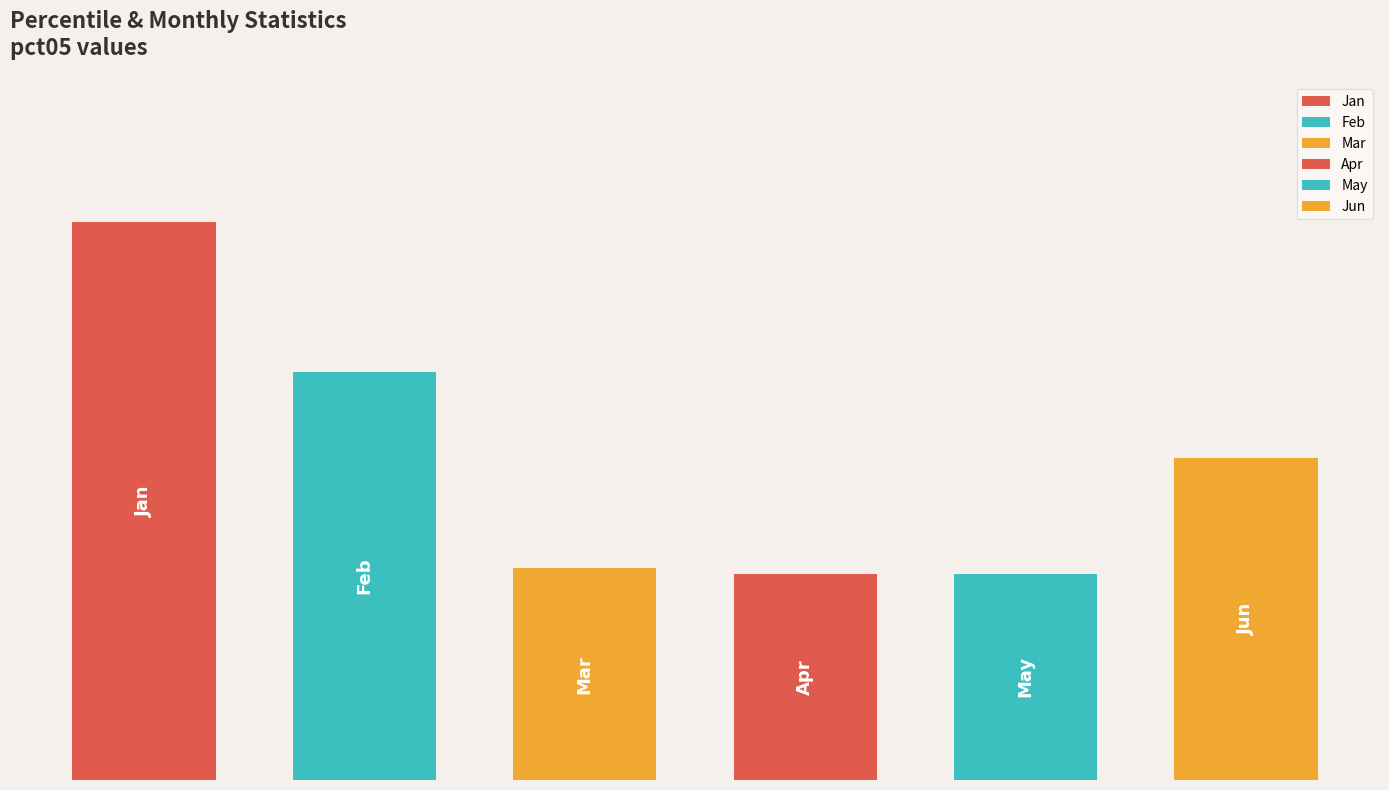

At pct45, list the series in order from smallest to largest.

Jun, Apr, Jan, May, Feb, Mar